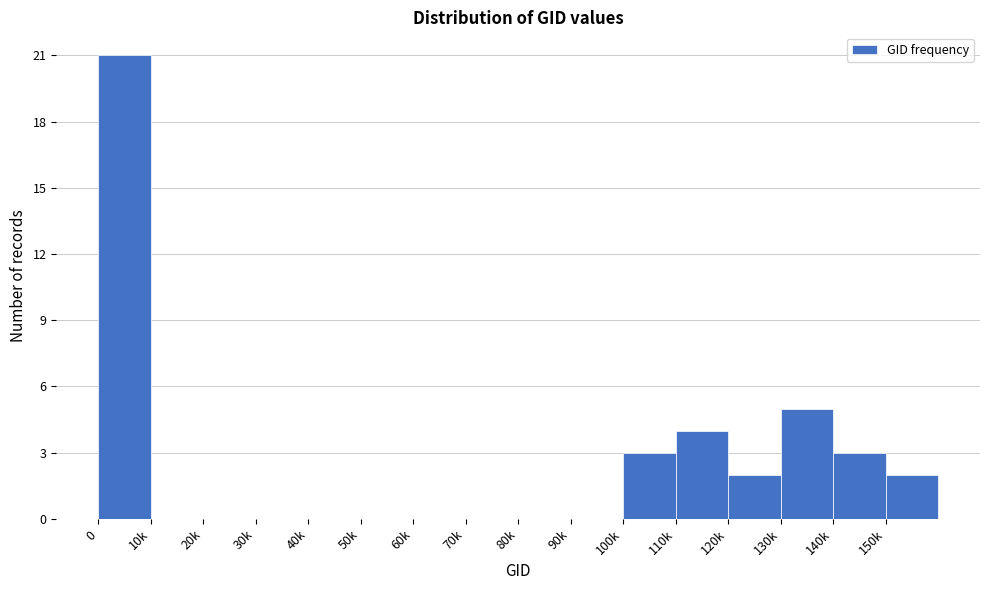

Reading right to left, extract all data points from this chart.

150k=2	140k=3	130k=5	120k=2	110k=4	100k=3	90k=0	80k=0	70k=0	60k=0	50k=0	40k=0	30k=0	20k=0	10k=0	0=21